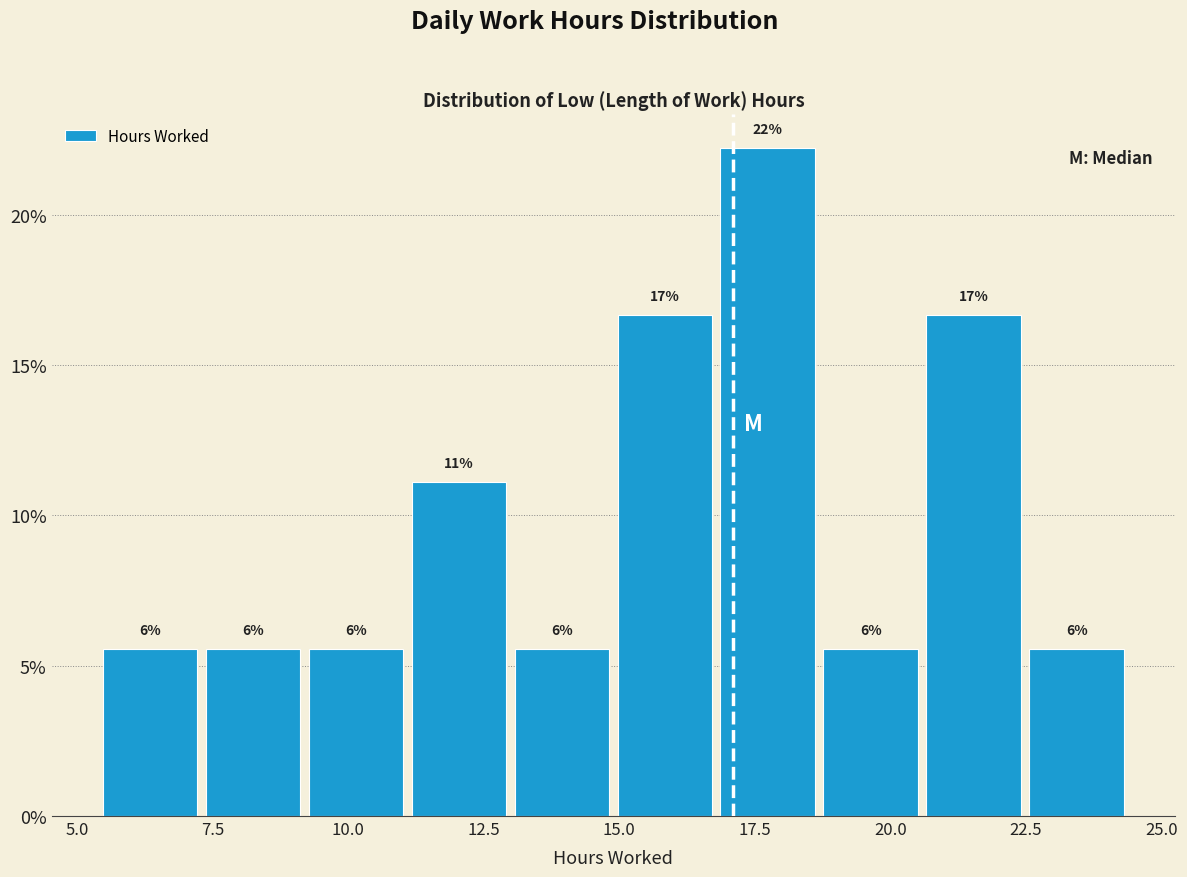

Around what value on the x-axis is the tallest bar? Give the approximate position of its centre, as read against the axis.

17.5